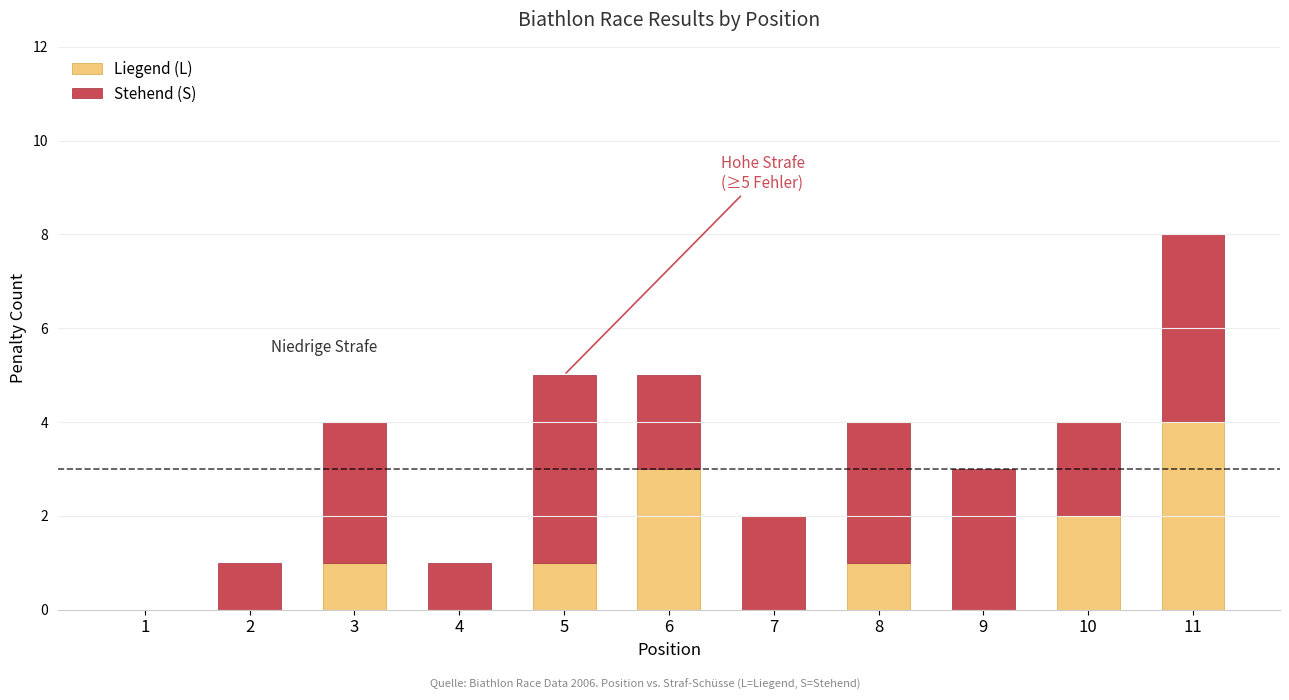

What is the sum of all Liegend (L) values?

12